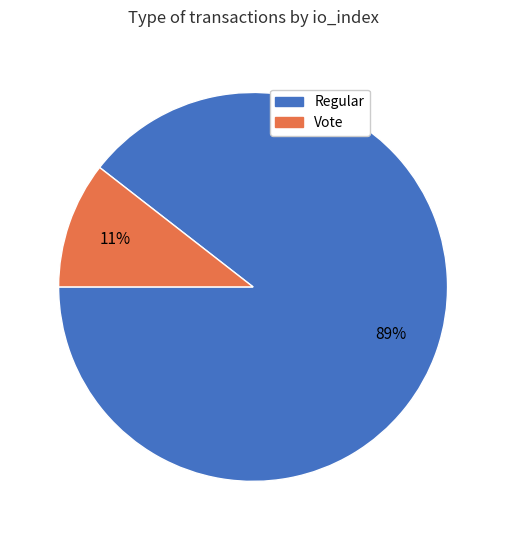

The Regular slice represents 82% of the pie. True or false?

False